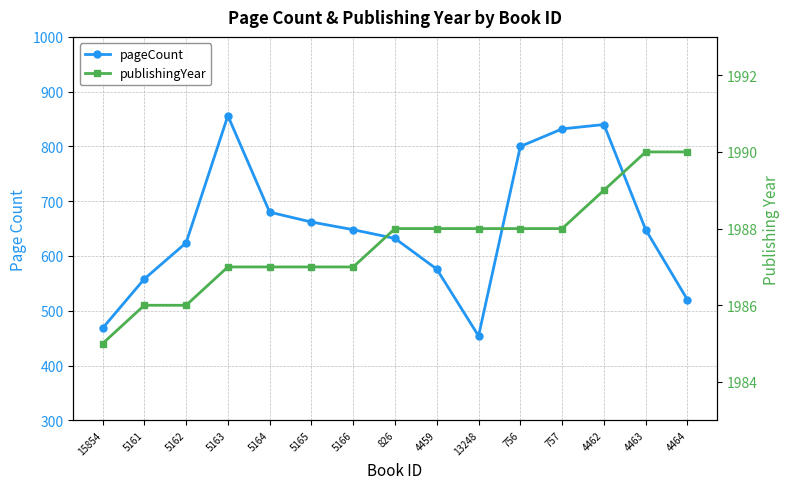

List the series in order of their peak value, highest first.

publishingYear, pageCount